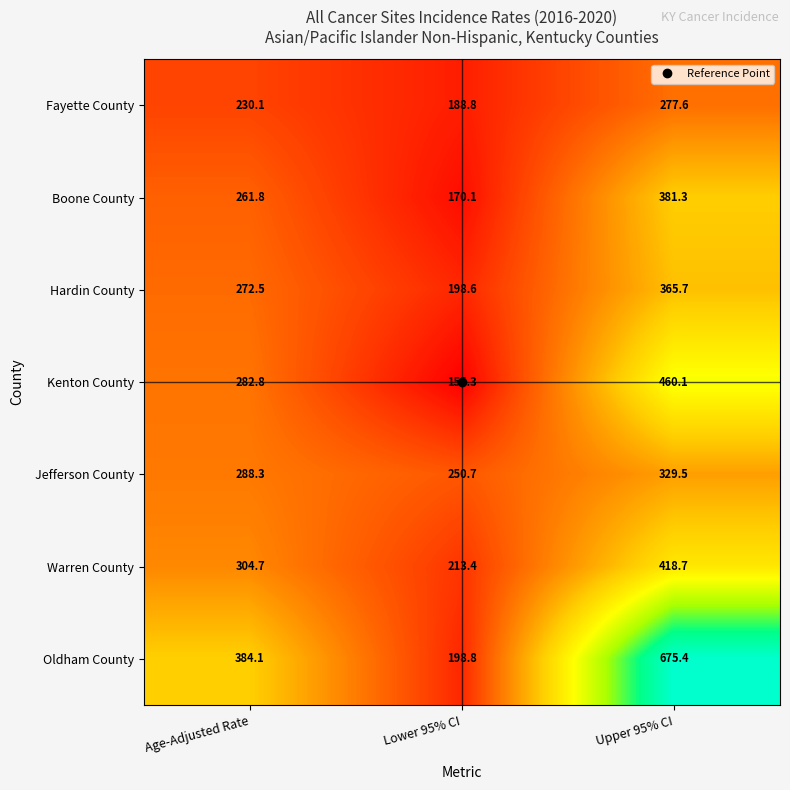

What is the greatest value displayed?

675.4